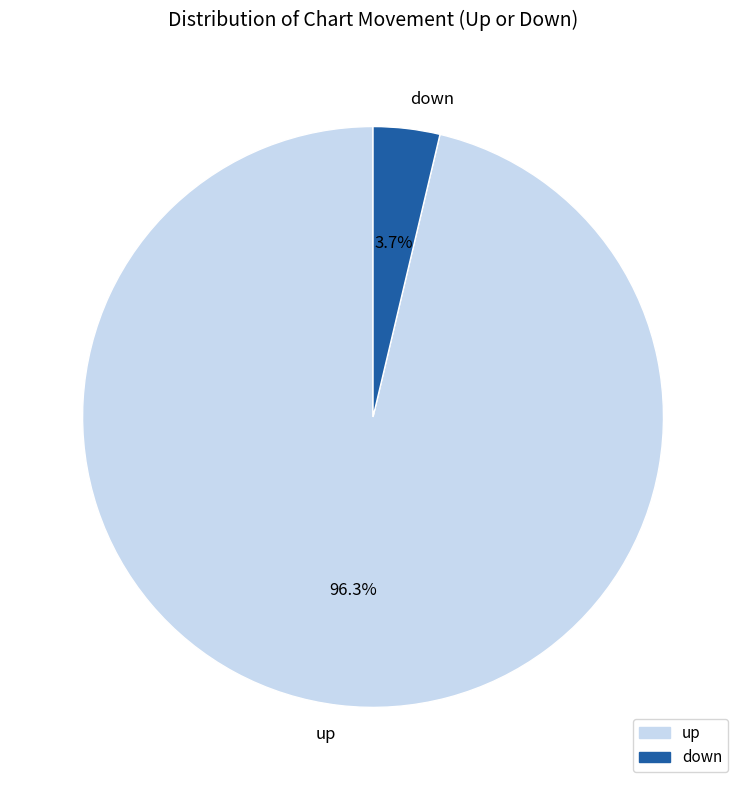

What is the majority slice?

up